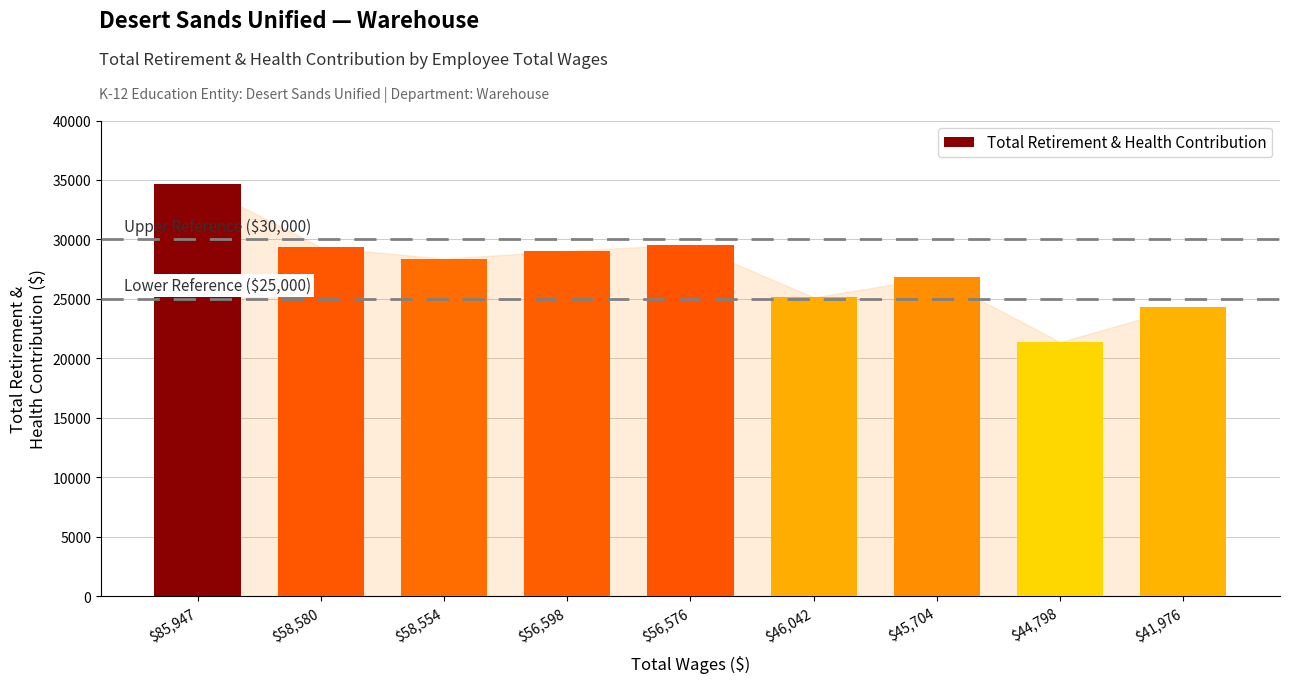

At which label is the value closest to 28004?

$58,554